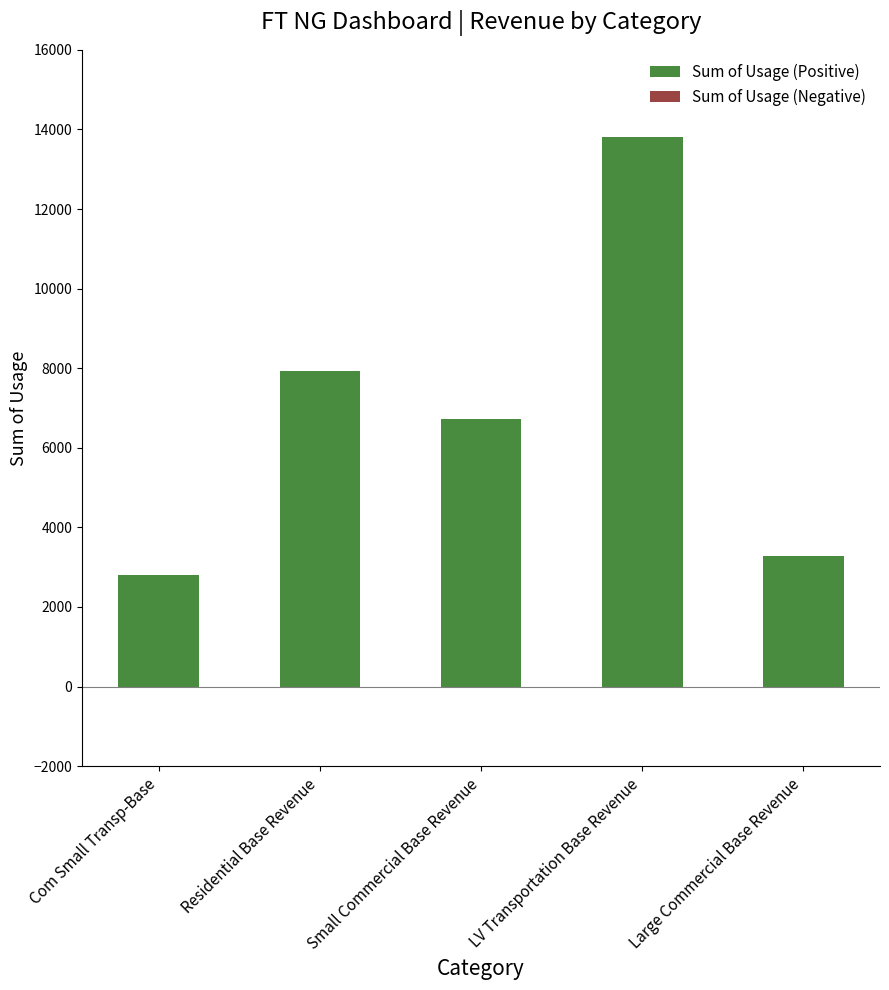

What is the maximum value shown in the chart?

13816.6